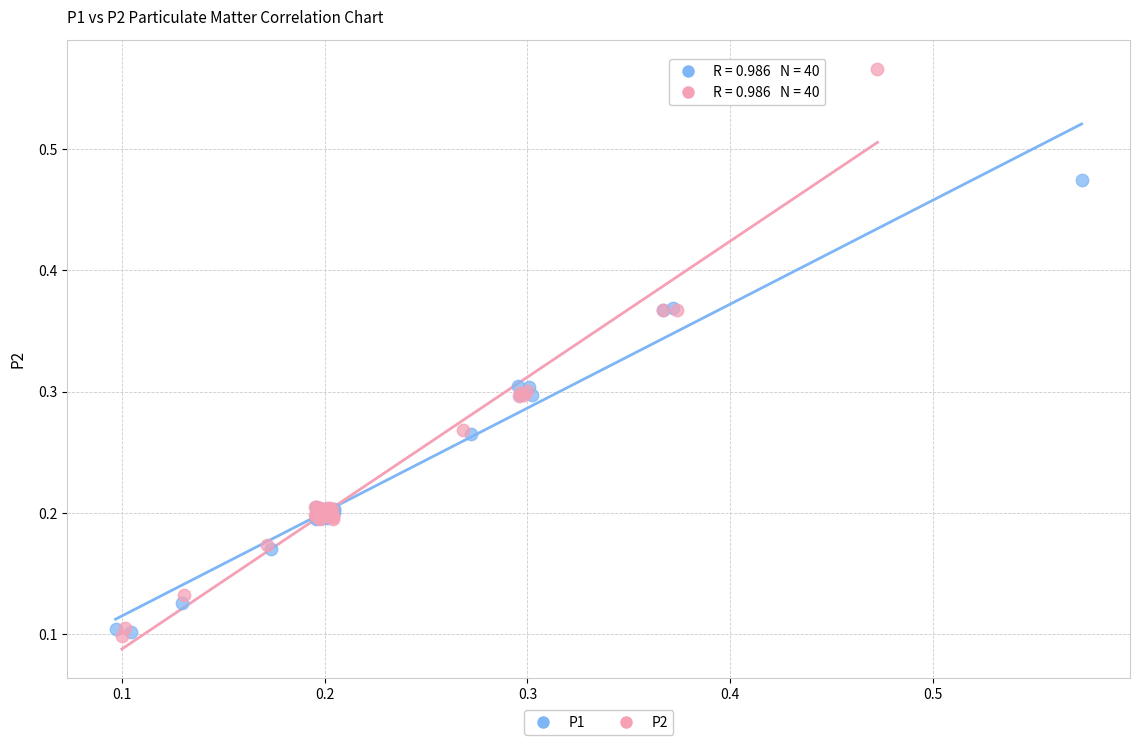

Which series has the largest Y range (max minus min)?

P2